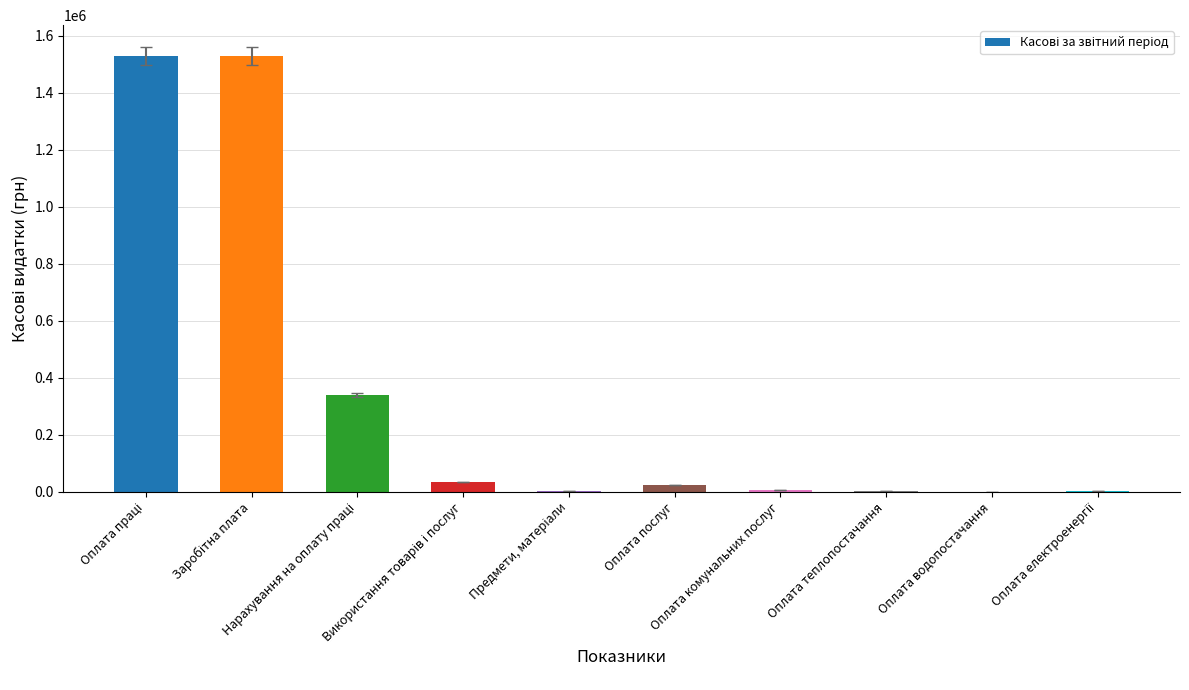

What is the sum of all values?

3472538.4